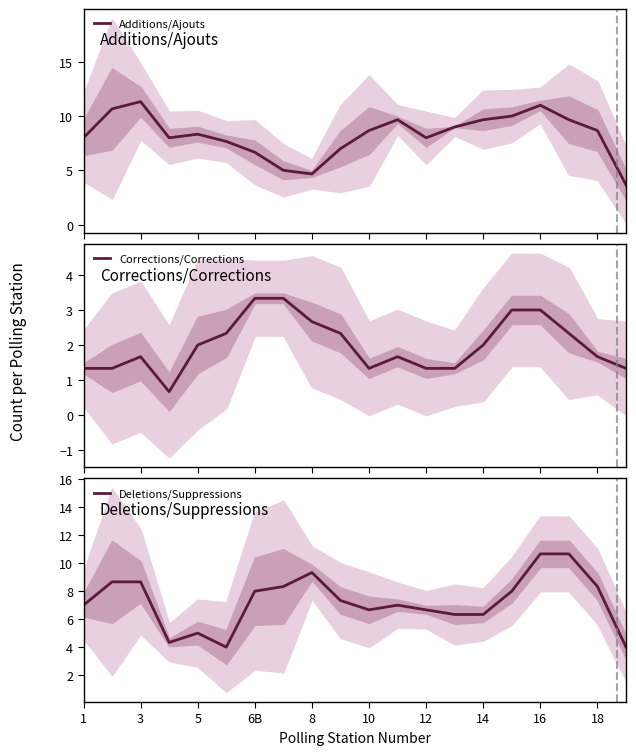

What are all the series names shown in the legend?

Additions/Ajouts, Corrections/Corrections, Deletions/Suppressions